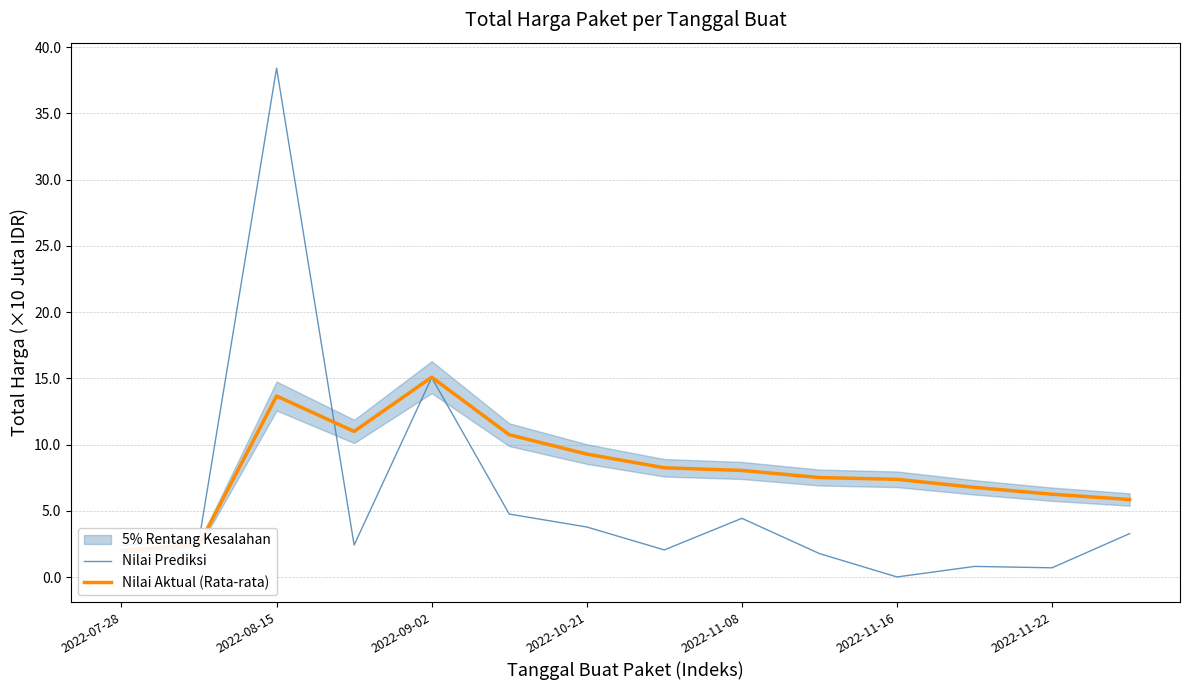

True or false: Nilai Prediksi has a value of 4.4 at 2022-11-08.

True